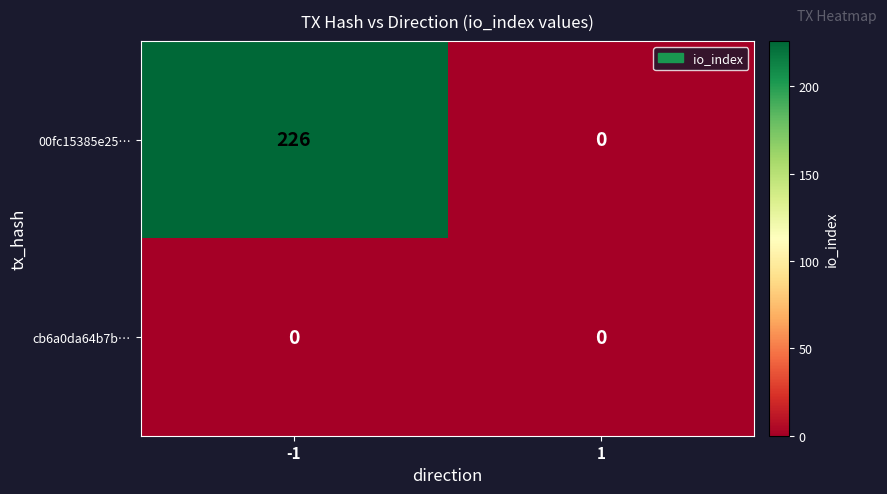

Rank the series by their maximum value, from lowest to highest.

cb6a0da64b7b…, 00fc15385e25…